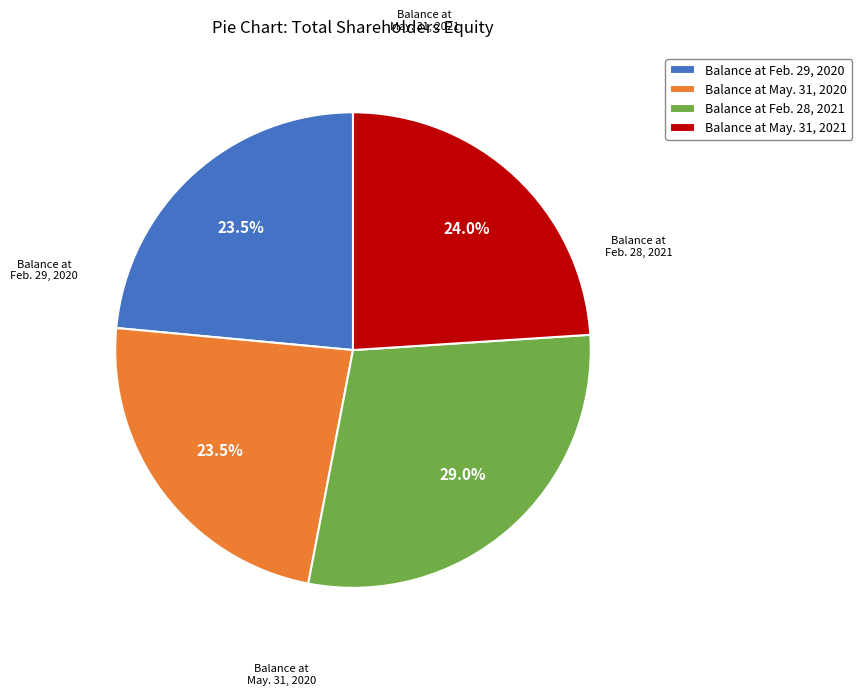

Approximately how many times larger is the value at Balance at May. 31, 2021 compared to Balance at Feb. 29, 2020?

1.0